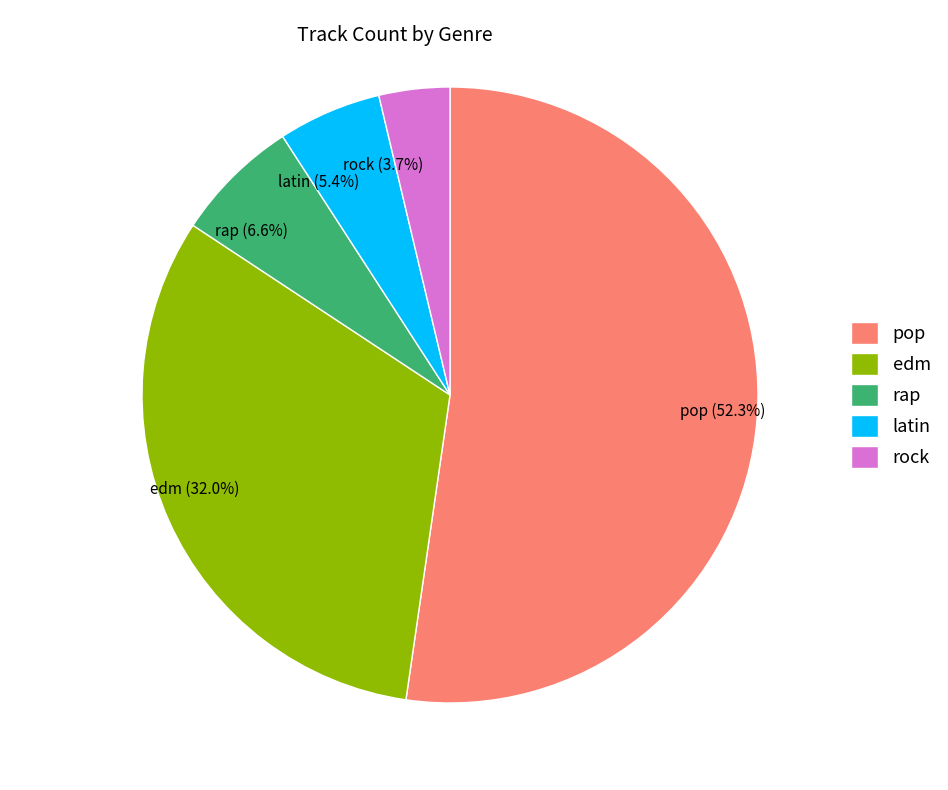

What is the smallest slice in the pie chart?

rock